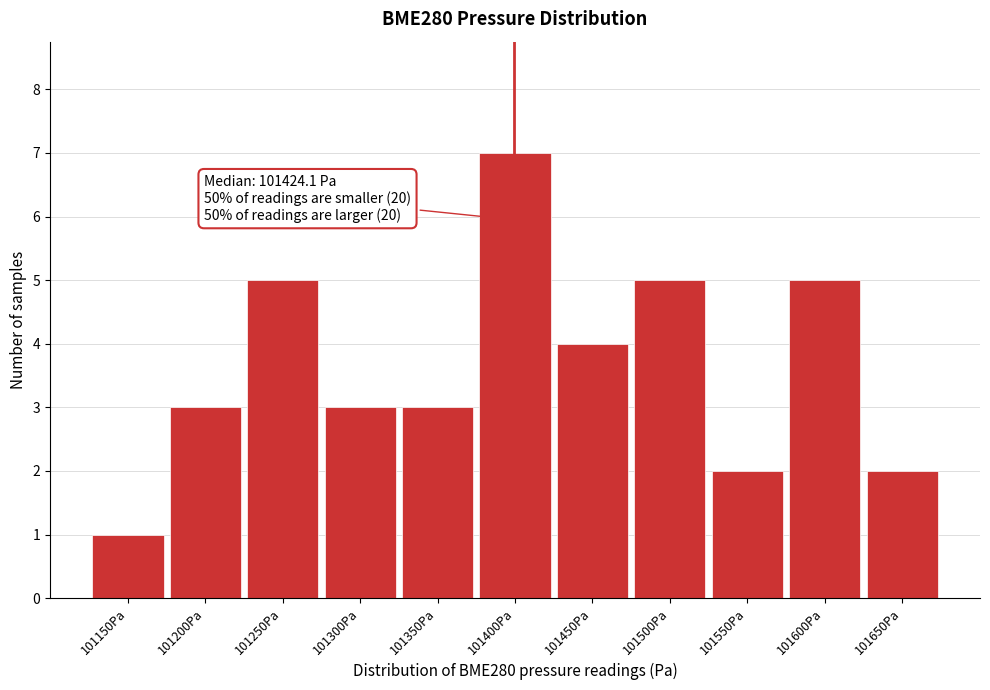

Reading left to right, extract all data points from this chart.

1	3	5	3	3	7	4	5	2	5	2